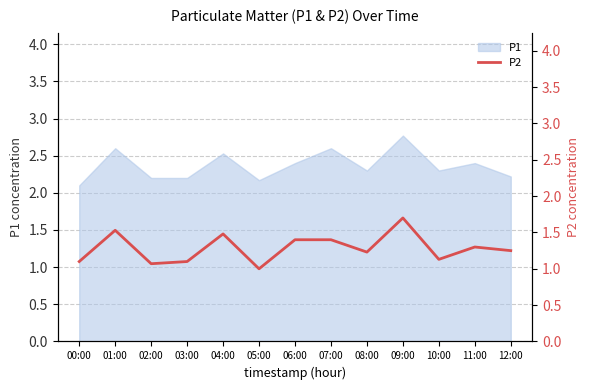

Which label corresponds to the largest value in the chart?

09:00